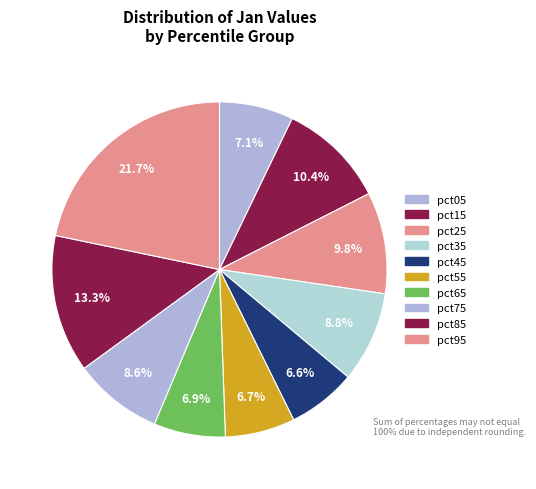

How many segments does this pie chart have?

10